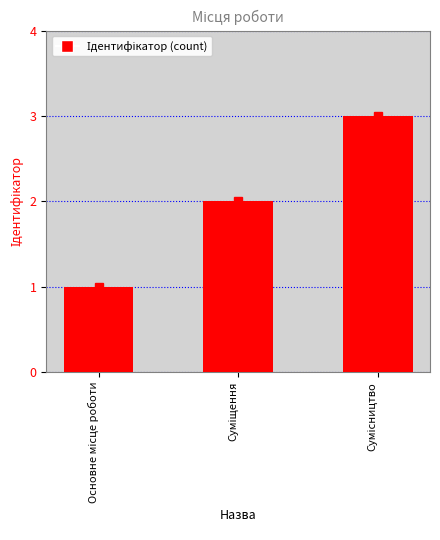

Are the bars grouped side by side (vs. stacked)?

No